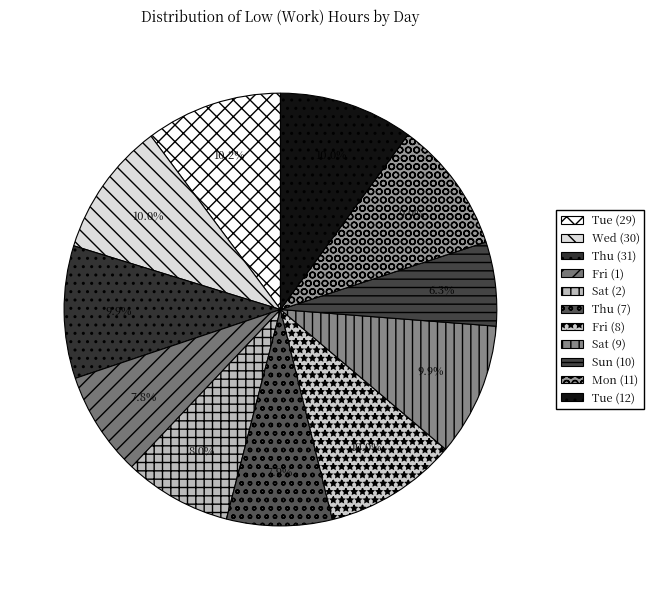

Which slice is the largest?

Tue (29)